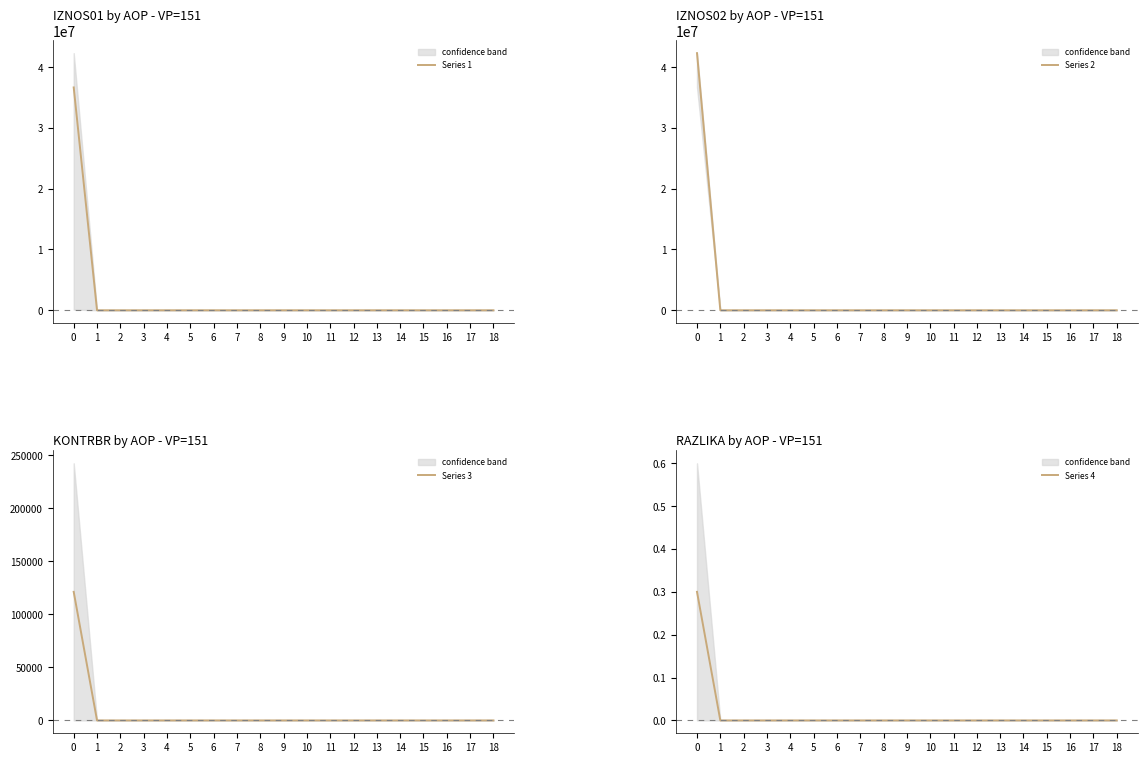

The Series 4 series shows 0.0 at 11. True or false?

True